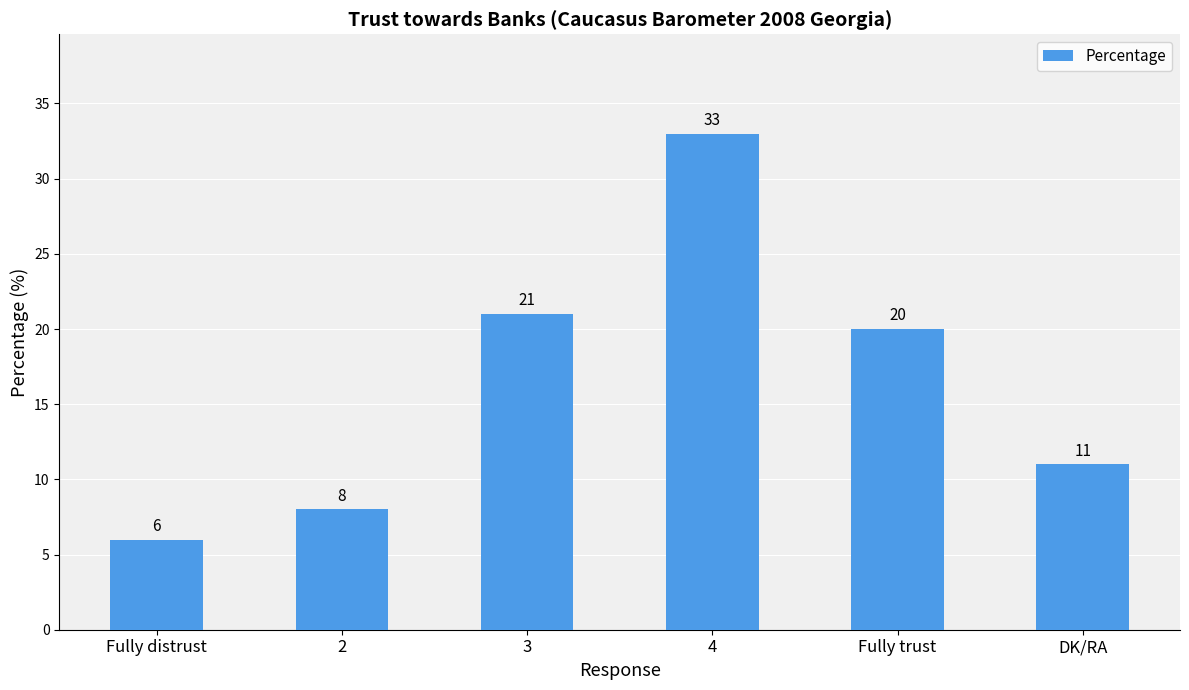

What is the label of the 4th bar from the right?

3